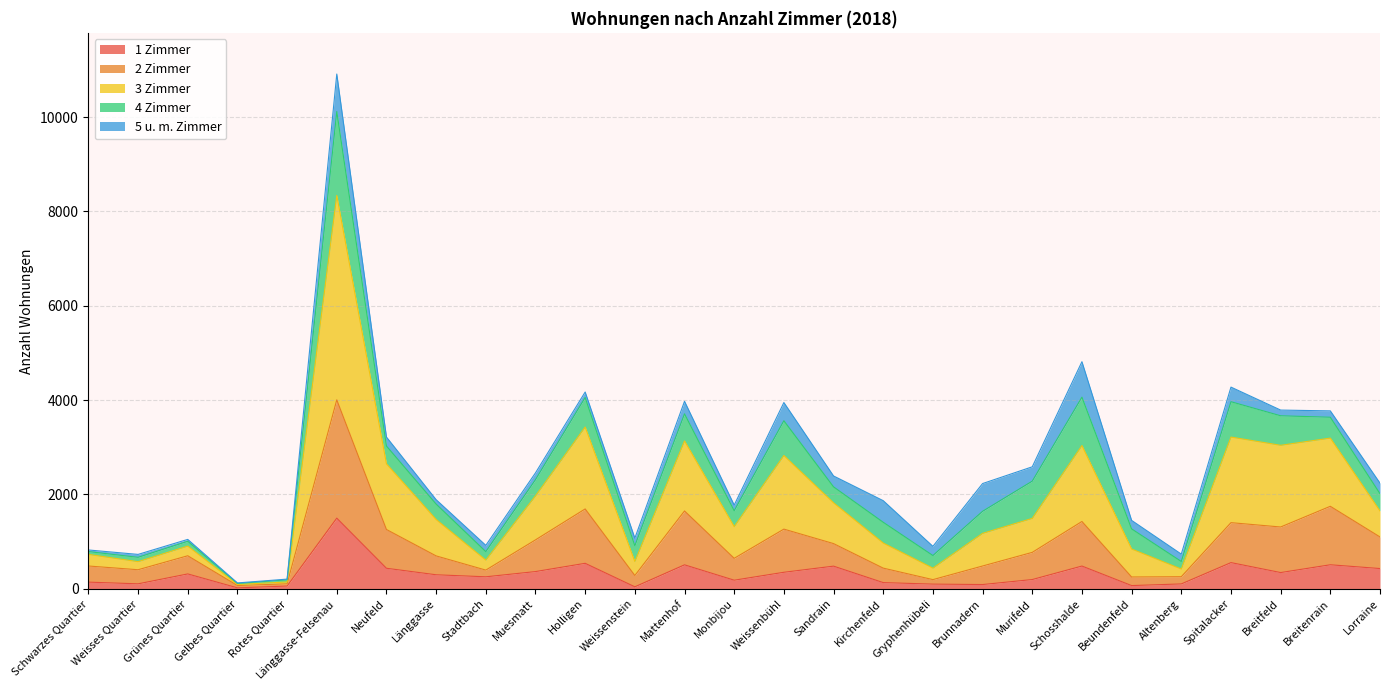

Which series has the largest total across all categories?

3 Zimmer